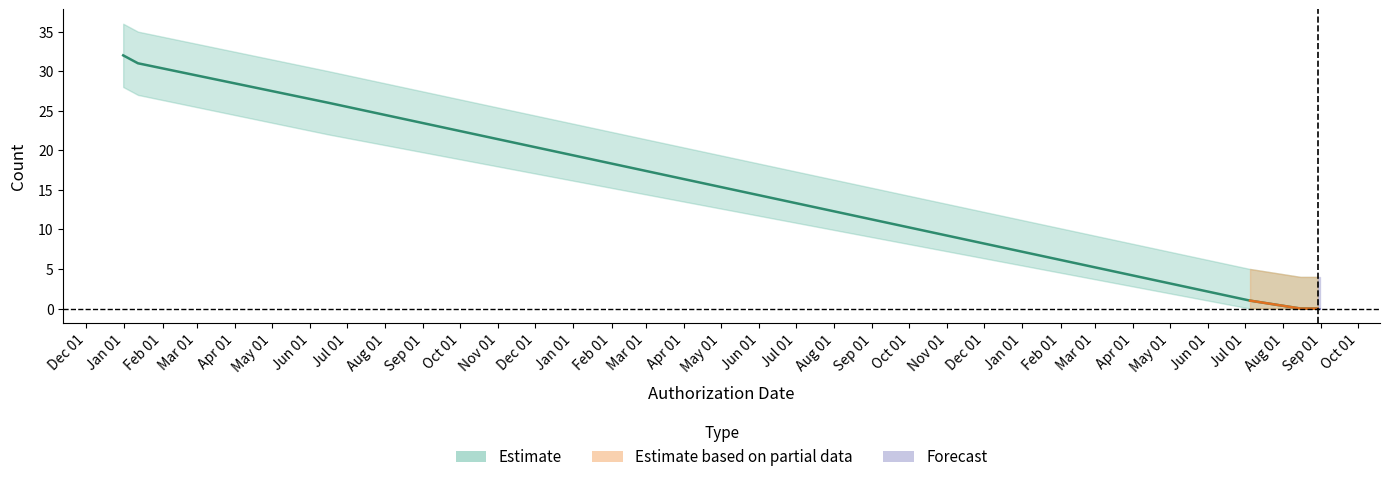

The Count_upper series shows 4 at 2019-08-15. True or false?

True